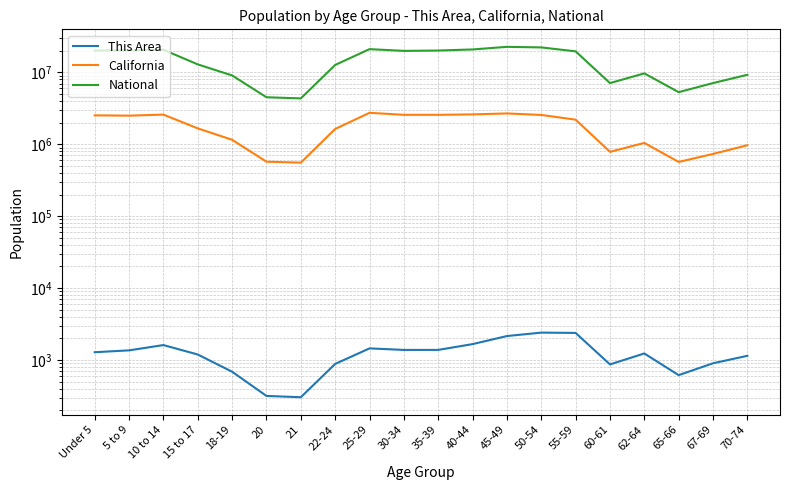

At which category does This Area reach its first local valley?

21